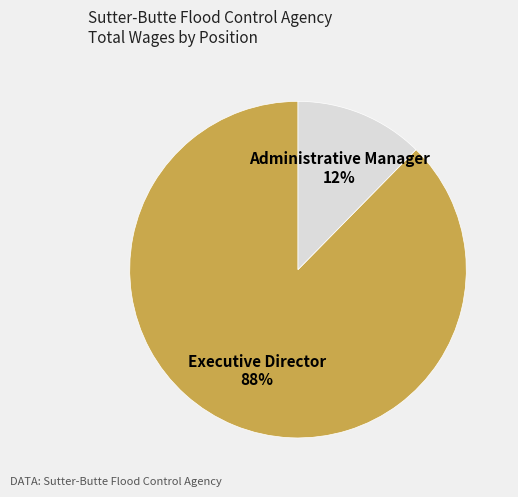

To the nearest percent, what is the combined percentage of Administrative Manager and Executive Director?

100%